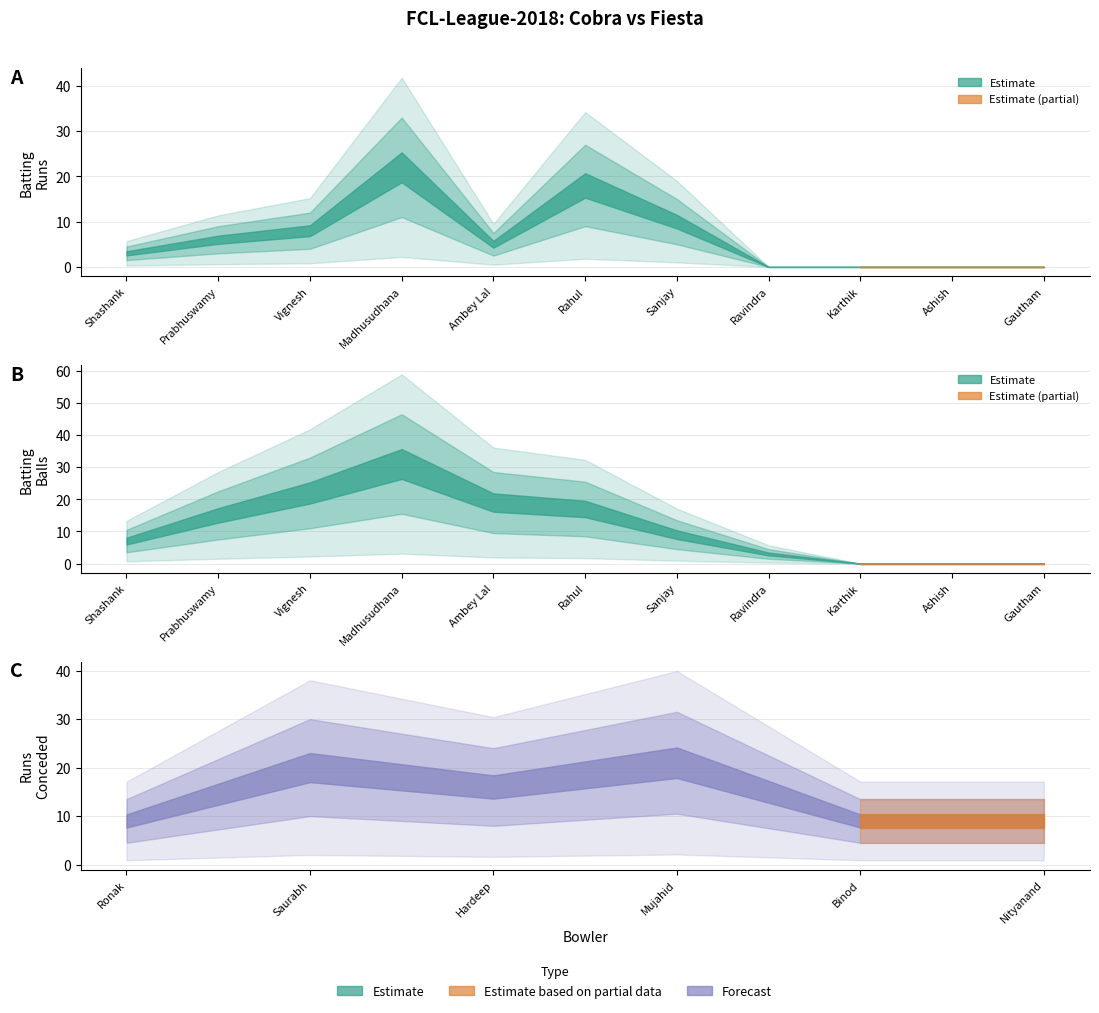

Which series ends up on top after the final intersection of Cobra Batting Balls and Cobra Batting Runs?

Cobra Batting Balls